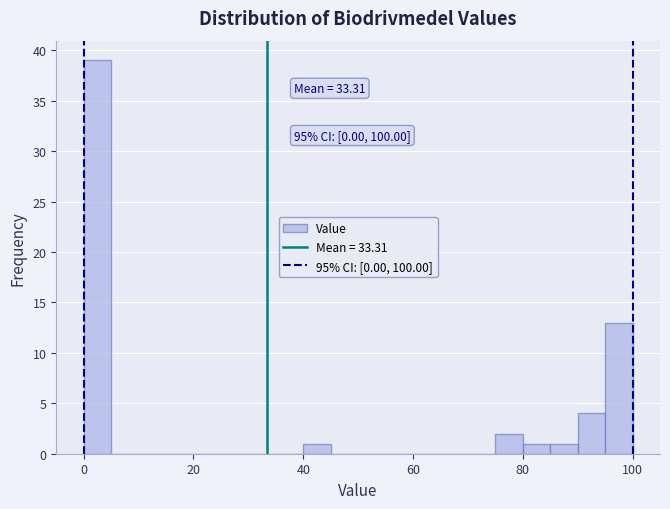

Around what value on the x-axis is the tallest bar? Give the approximate position of its centre, as read against the axis.

2